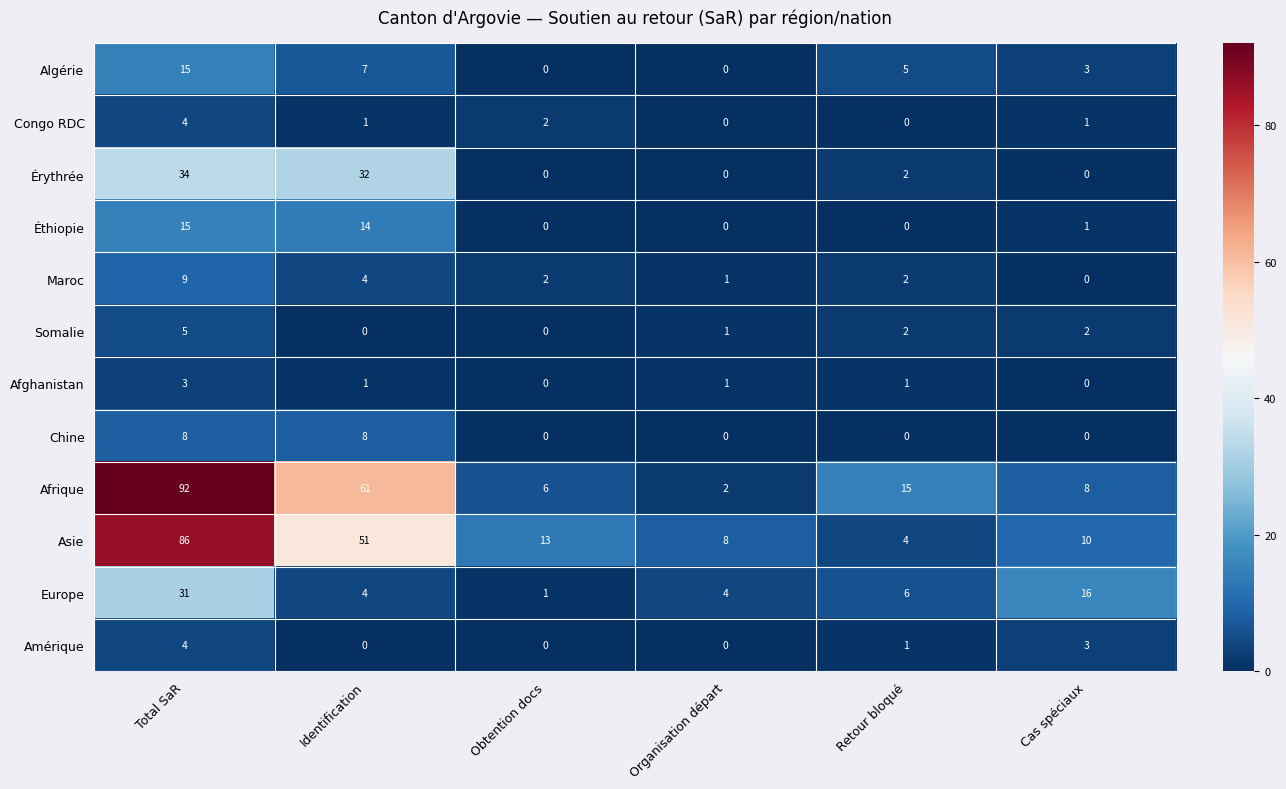

What is the difference between the maximum and second lowest values in the Afrique series?

86